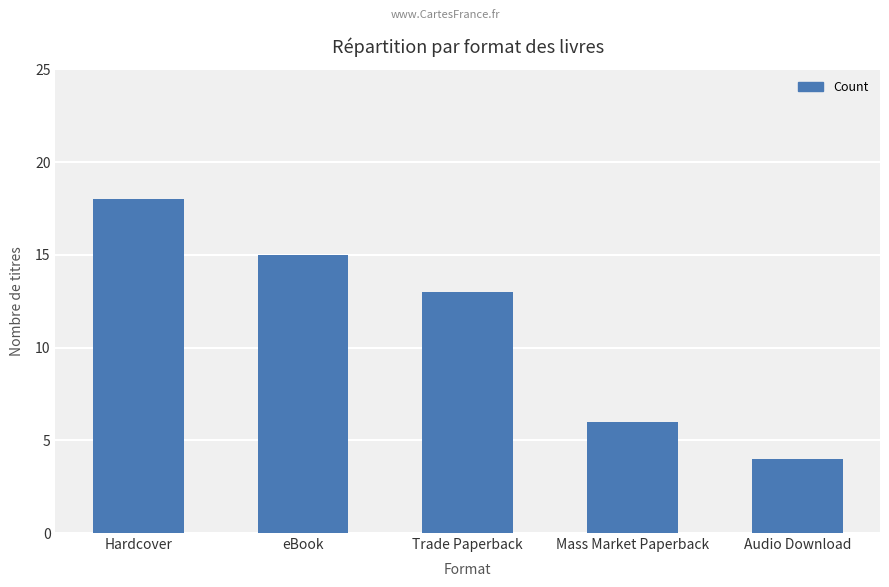

What is the label of the 5th bar from the left?

Audio Download